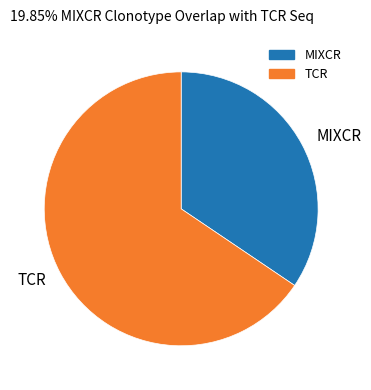

Is it true that TCR is 66% of the pie?

True